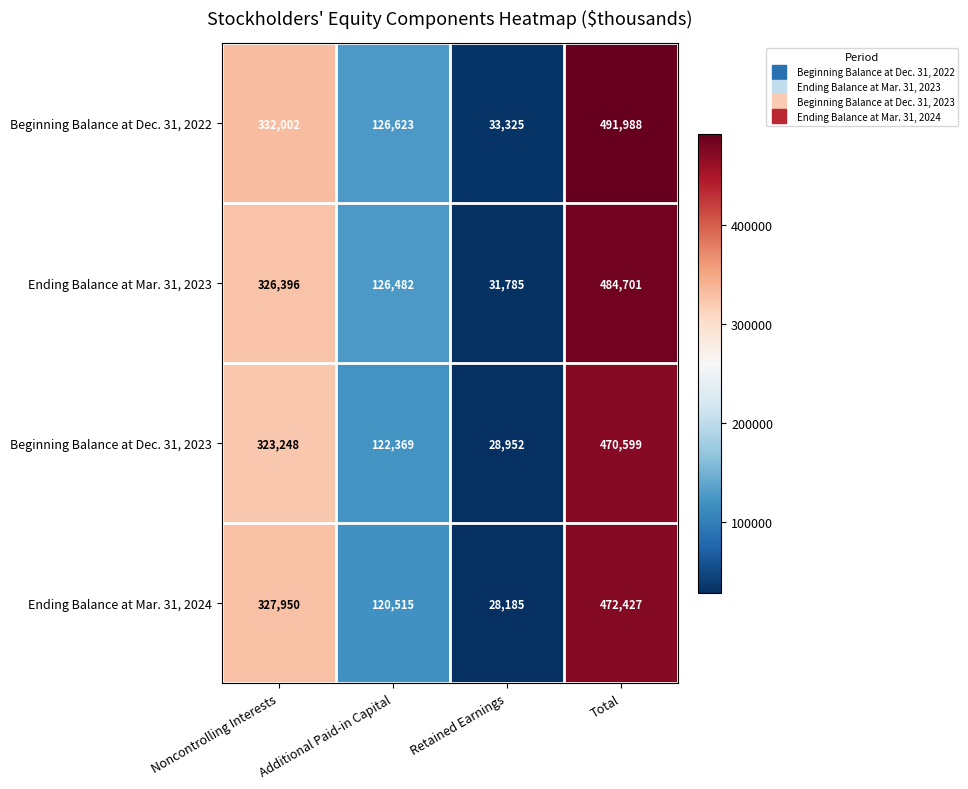

Between Additional Paid-in Capital and Retained Earnings, which series saw the biggest shift?

Ending Balance at Mar. 31, 2023